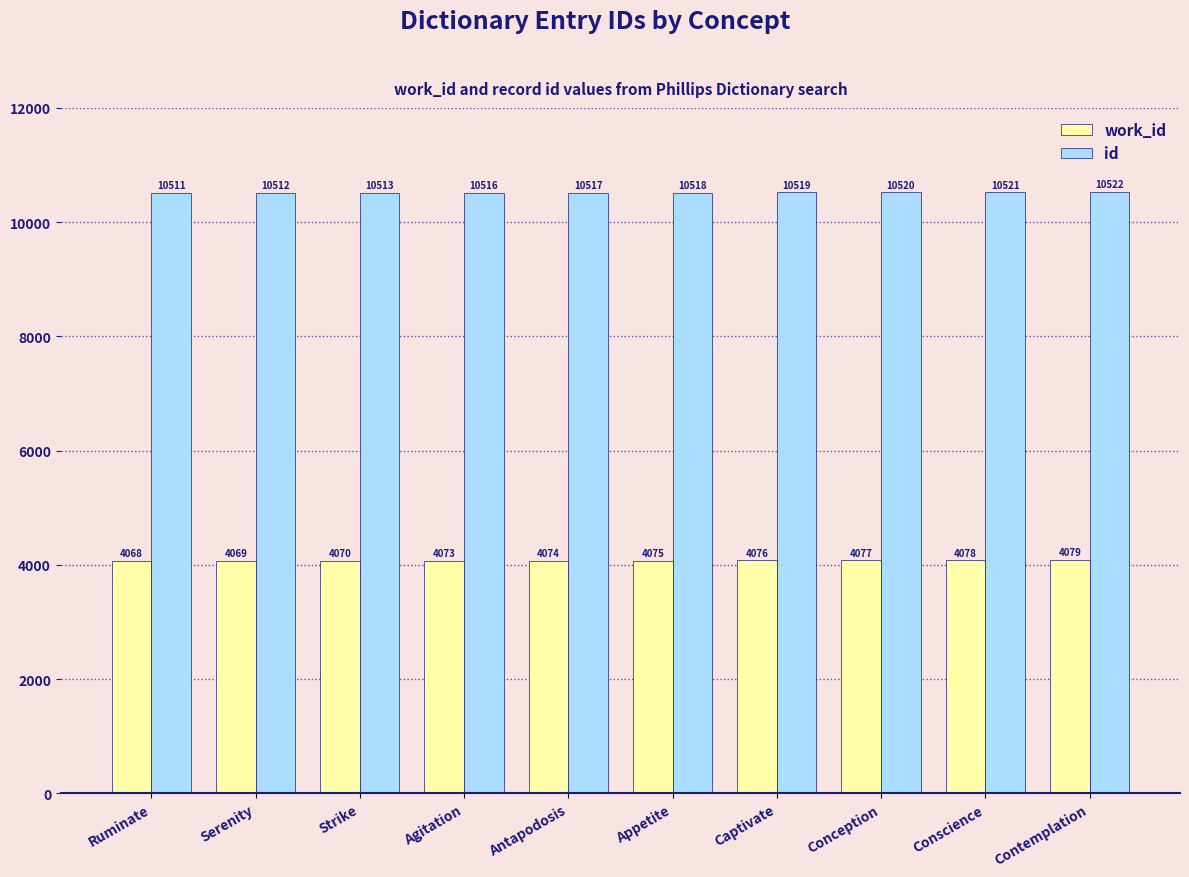

What is the difference between the maximum and minimum values in the work_id series?

11